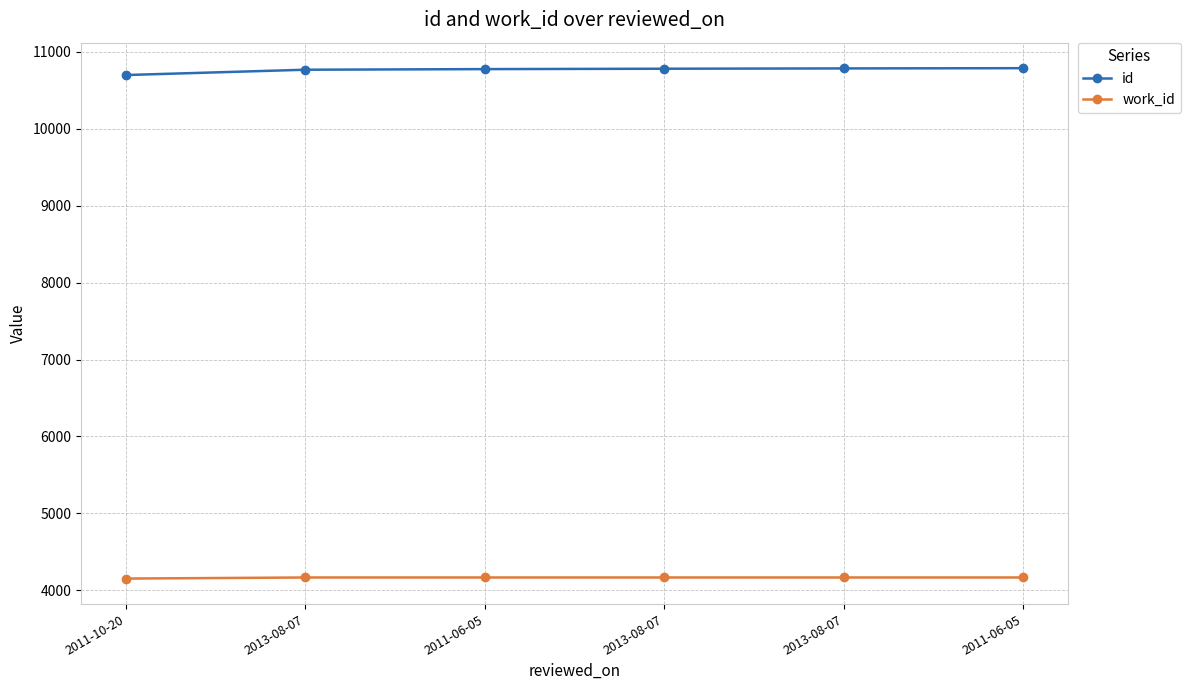

True or false: id and work_id cross at least once.

False